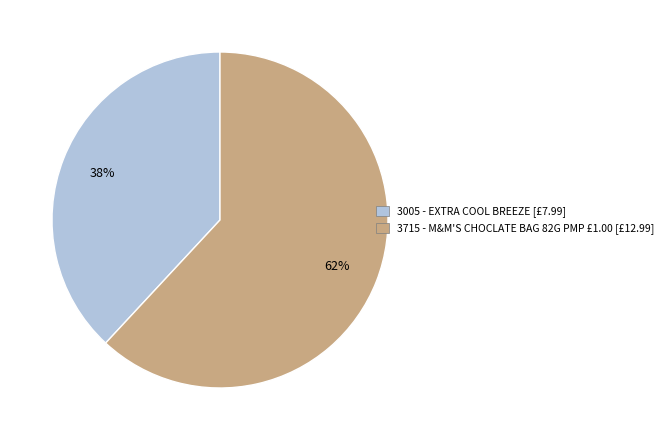

Do 3005 and 3715 together represent more than half of the pie?

Yes